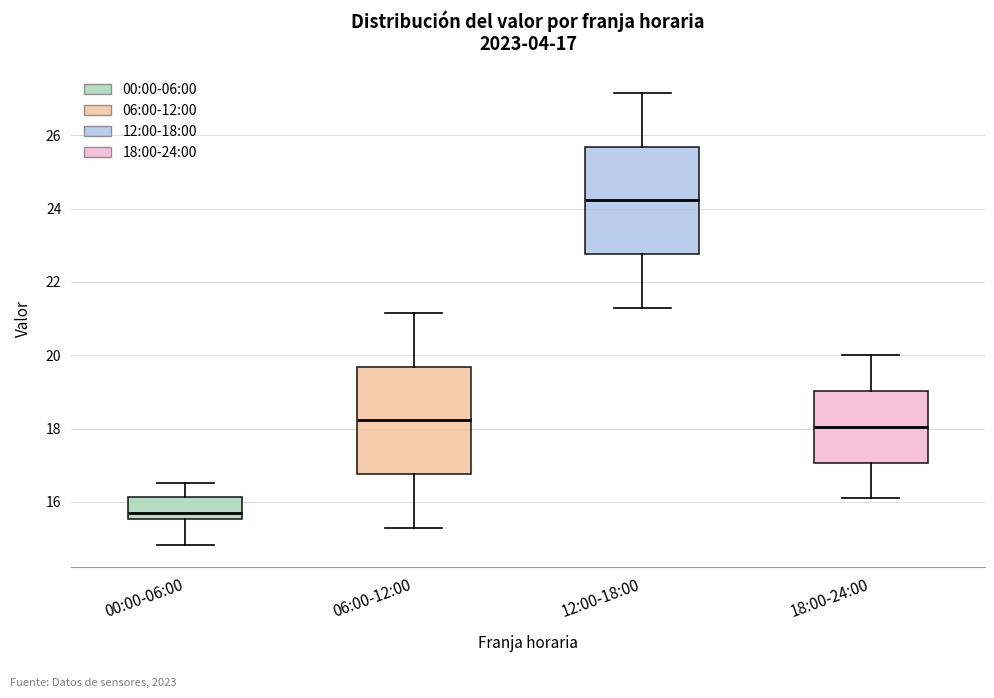

Which box has the lowest median line?

00:00-06:00